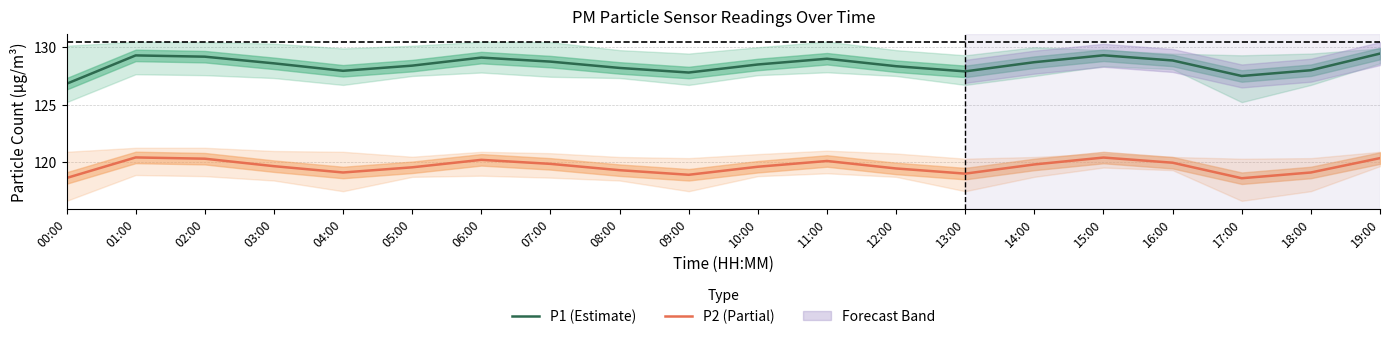

Which category has the highest value across all series?

19:00